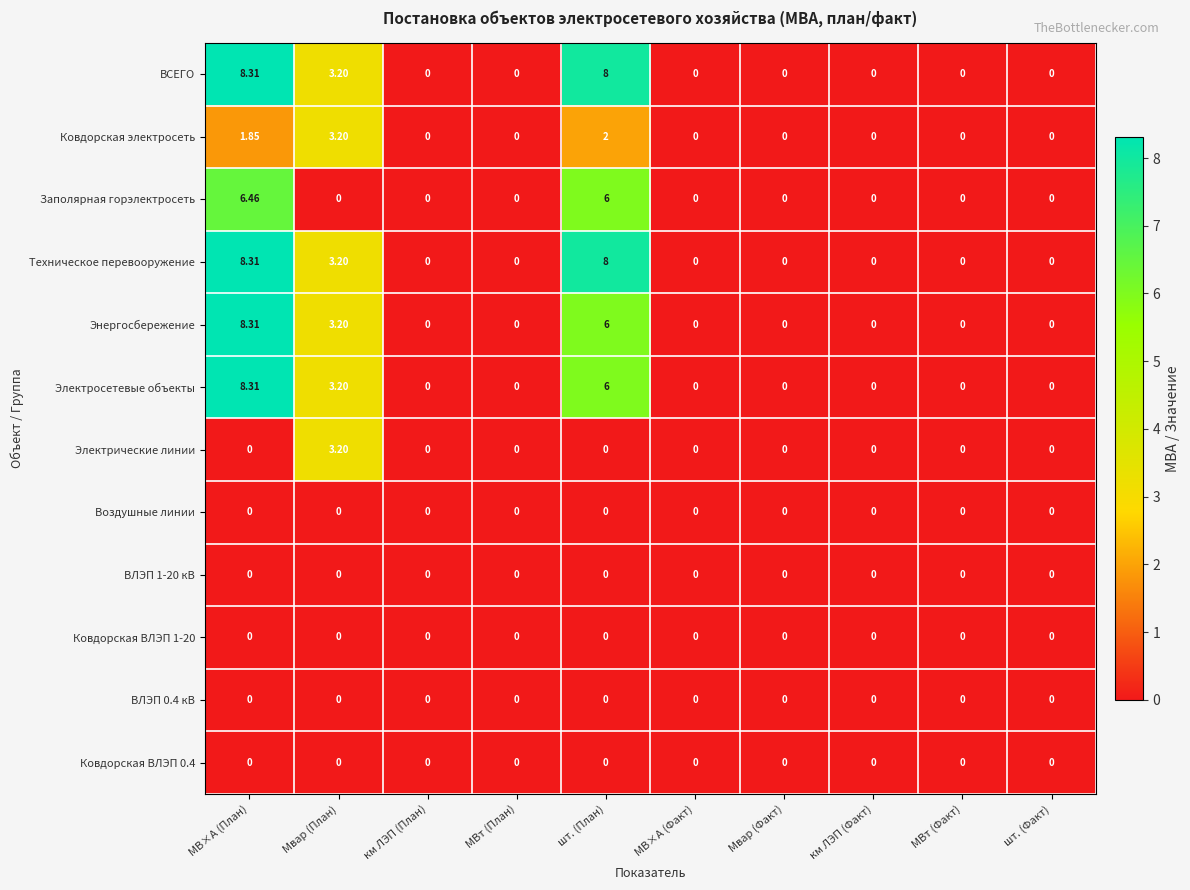

At which category is the sum across all series the highest?

МВ×А (План)